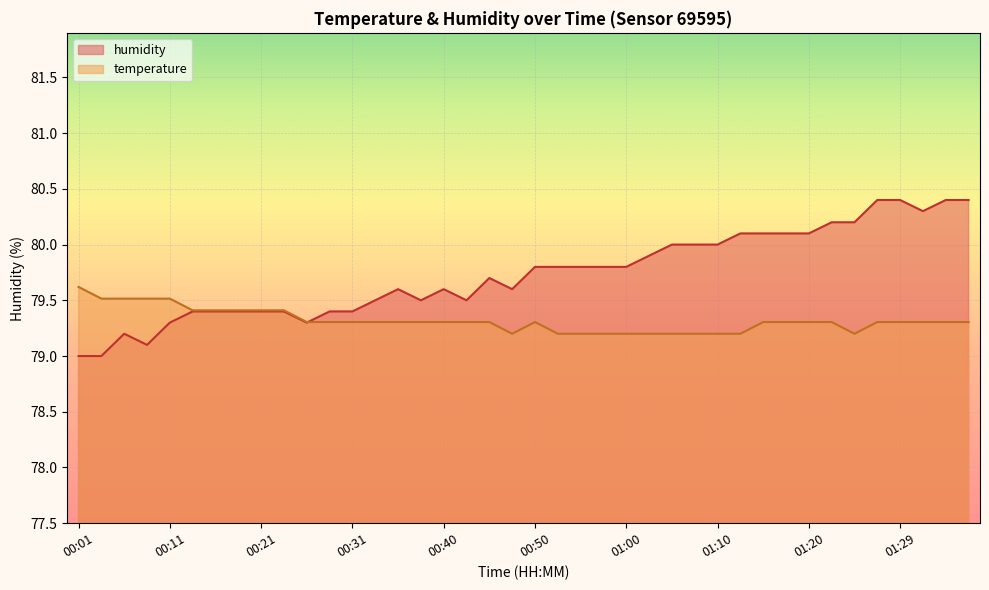

What is the smallest value displayed?

79.0